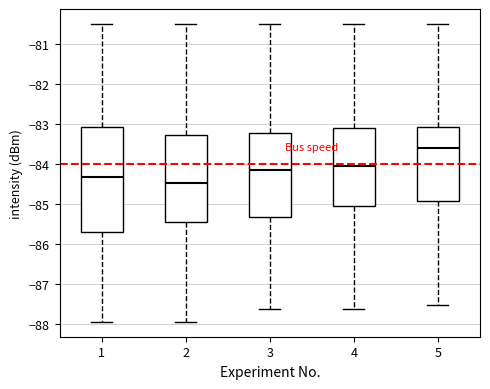

Which box's median line is the lowest?

2